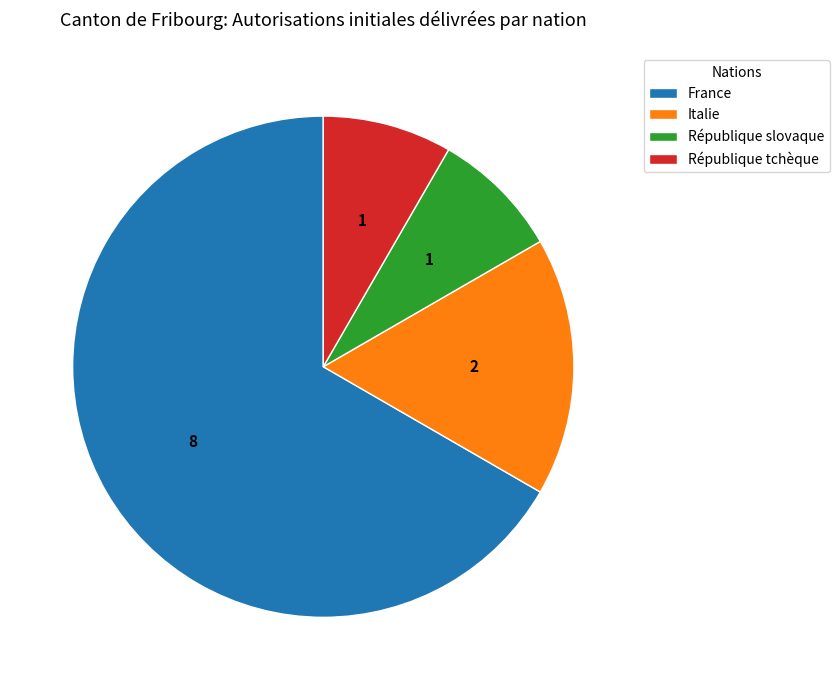

Which category has the biggest portion of the pie?

France